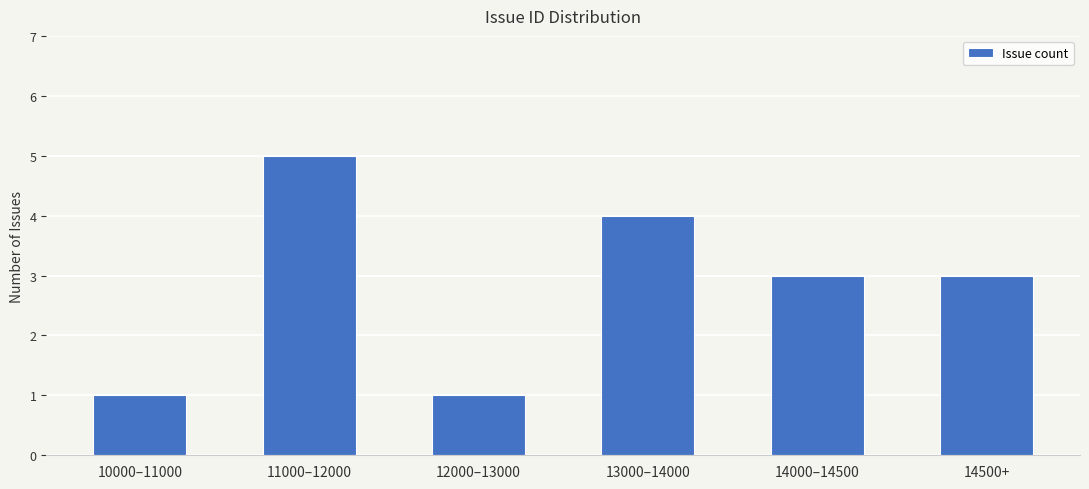

The value at 14500+ is 3. True or false?

True